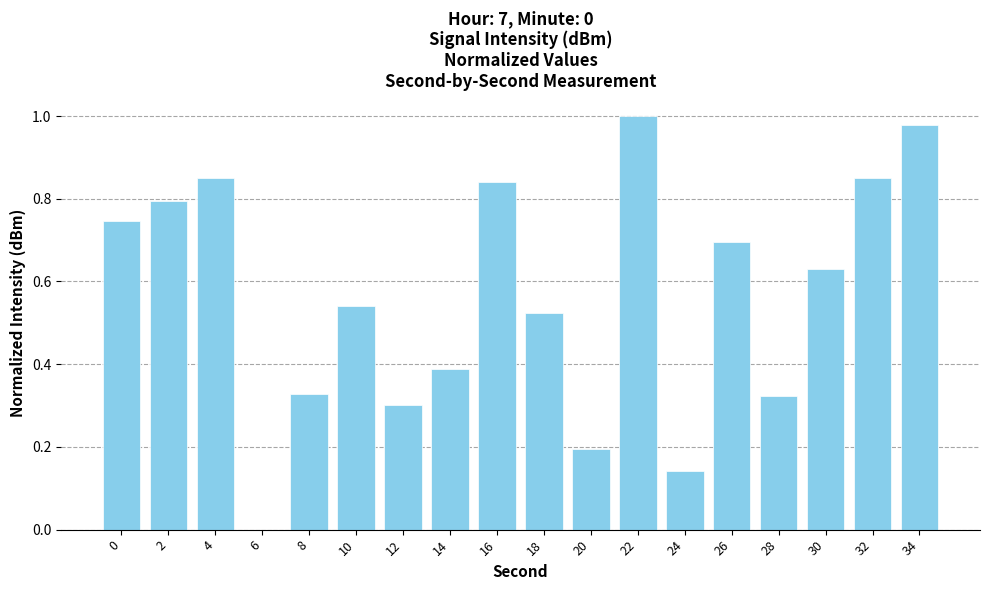

Which label corresponds to the largest value in the chart?

22